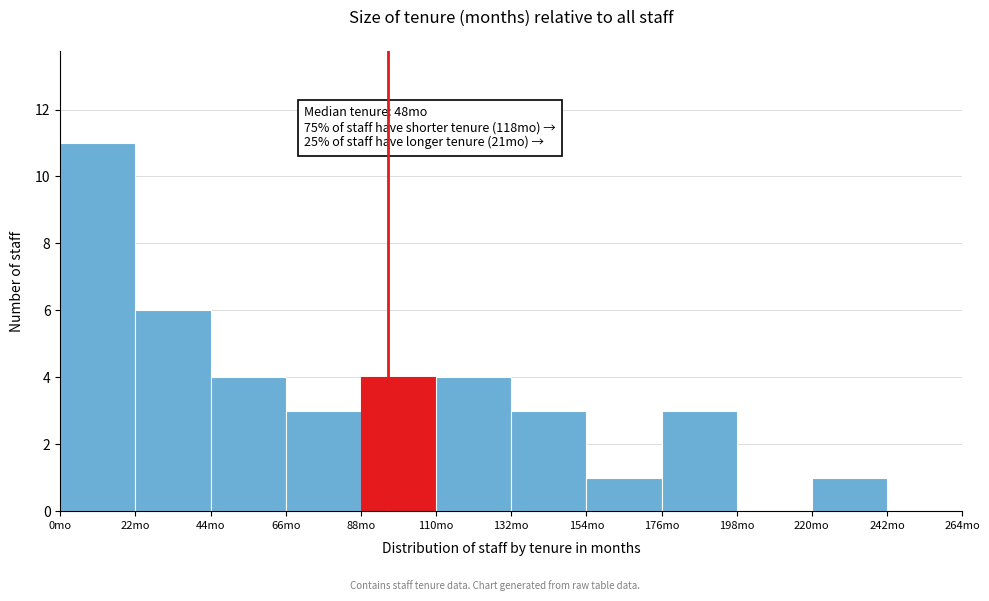

Over which range of the x-axis is the bar tallest?

0 to 22